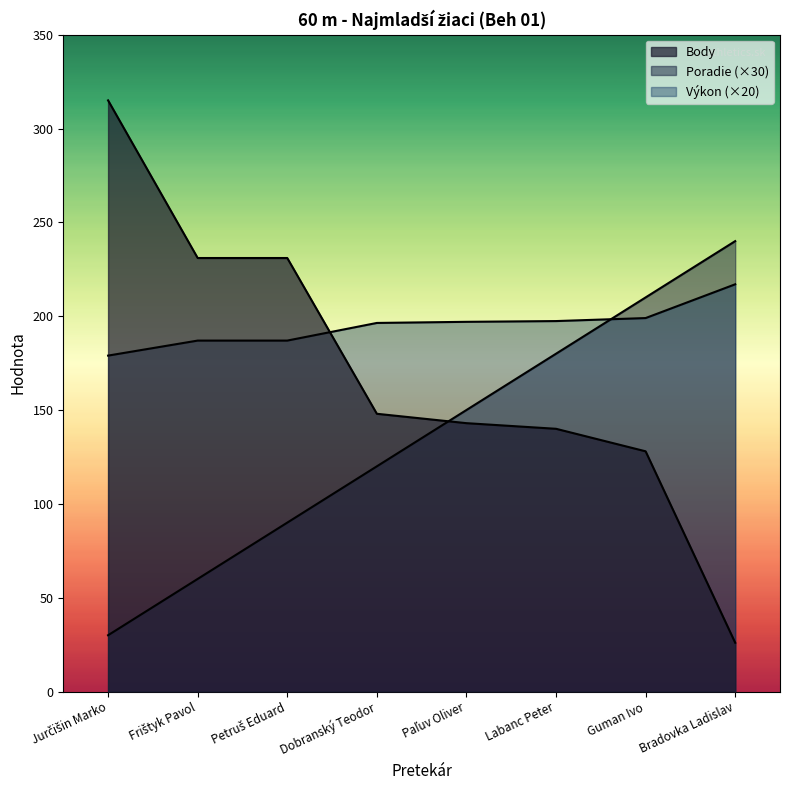

At how many categories does at least one series exceed 212?

4